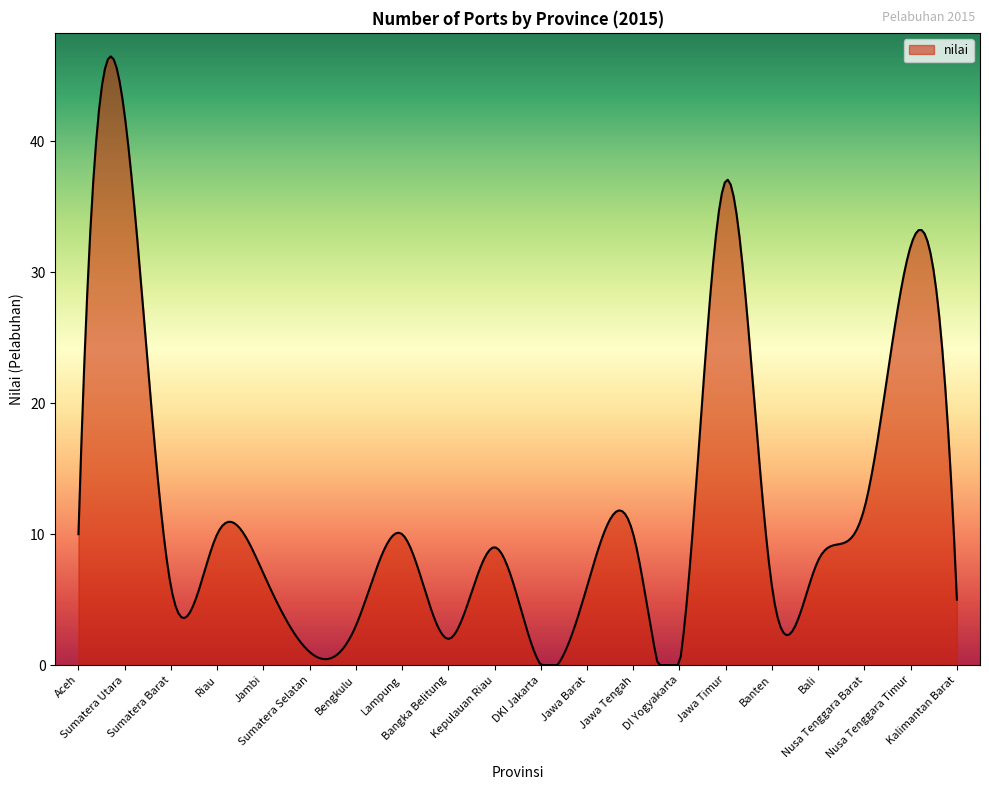

What is the difference between the maximum and minimum values?

46.5